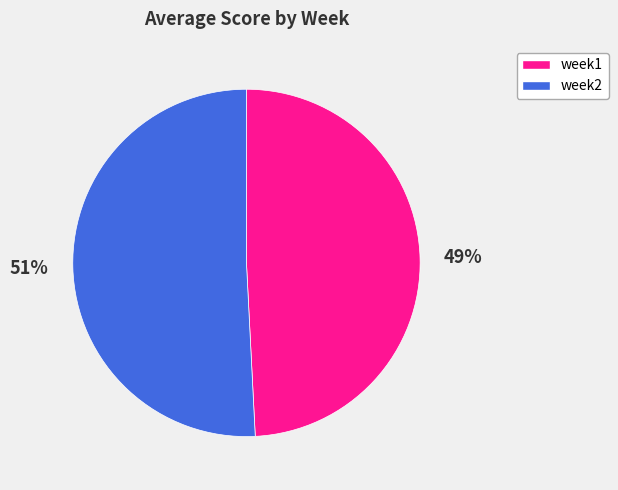

True or false: week1 accounts for 34% of the total.

False